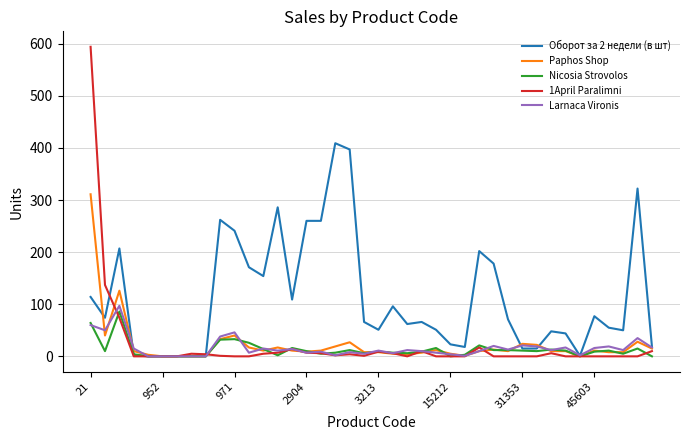

Which series has the widest spread of values?

1April Paralimni